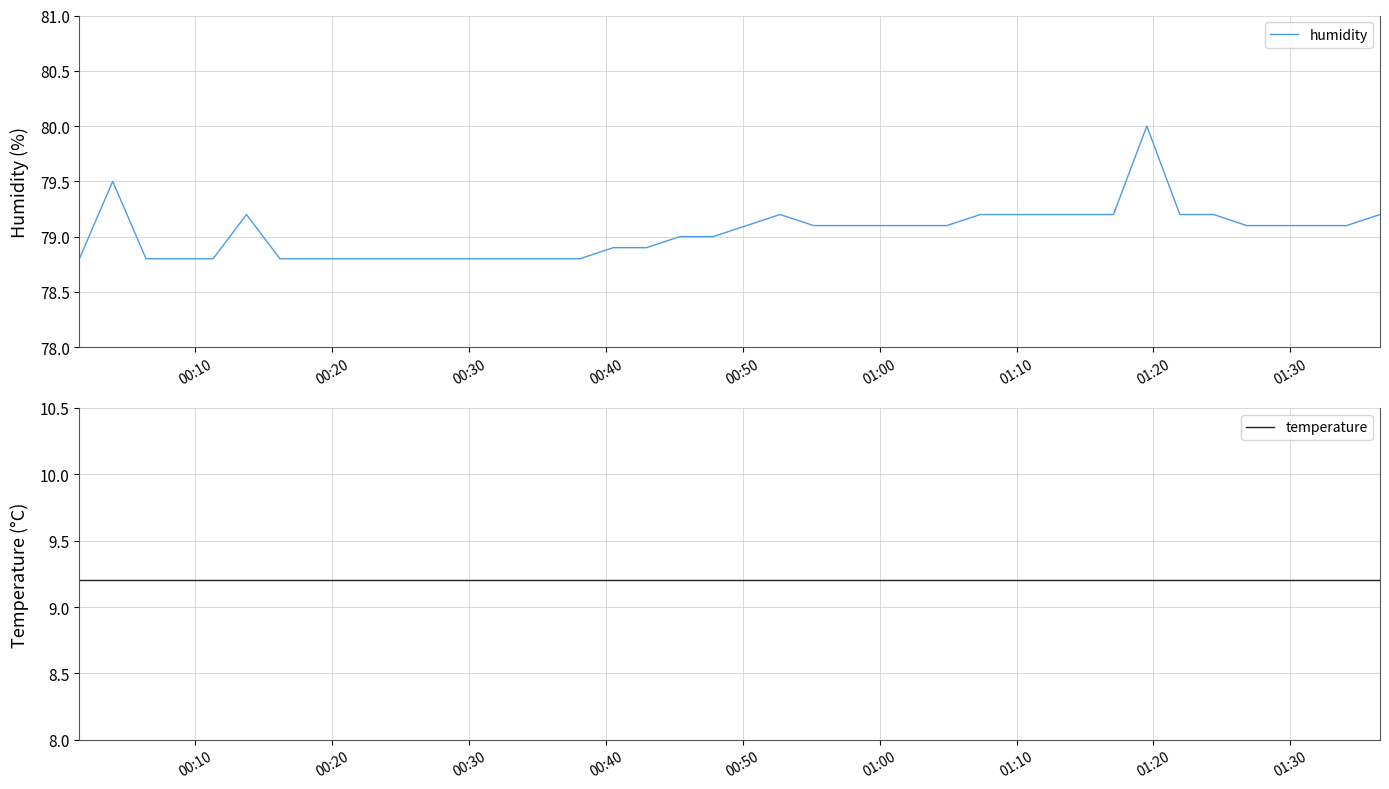

What is the highest value of the humidity series?

80.0